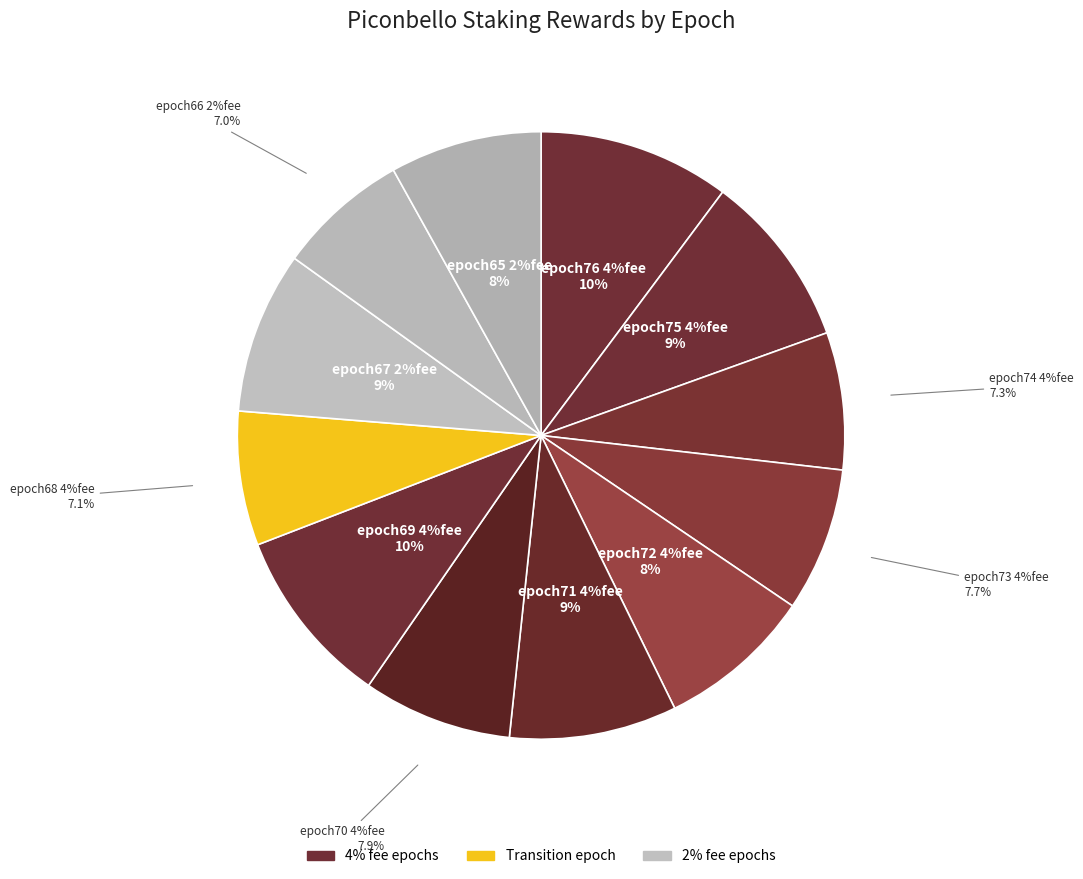

Which slice is the smallest?

epoch66 2%fee